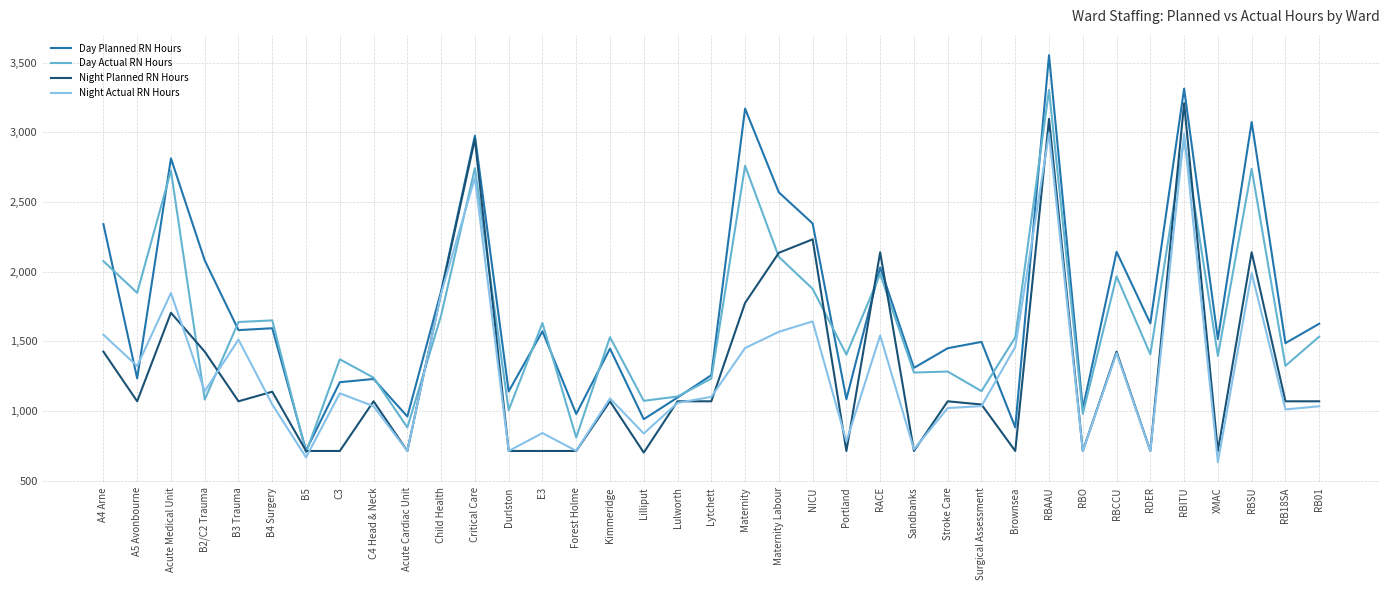

Which series ends up on top after the final intersection of Day Planned RN Hours and Night Actual RN Hours?

Day Planned RN Hours